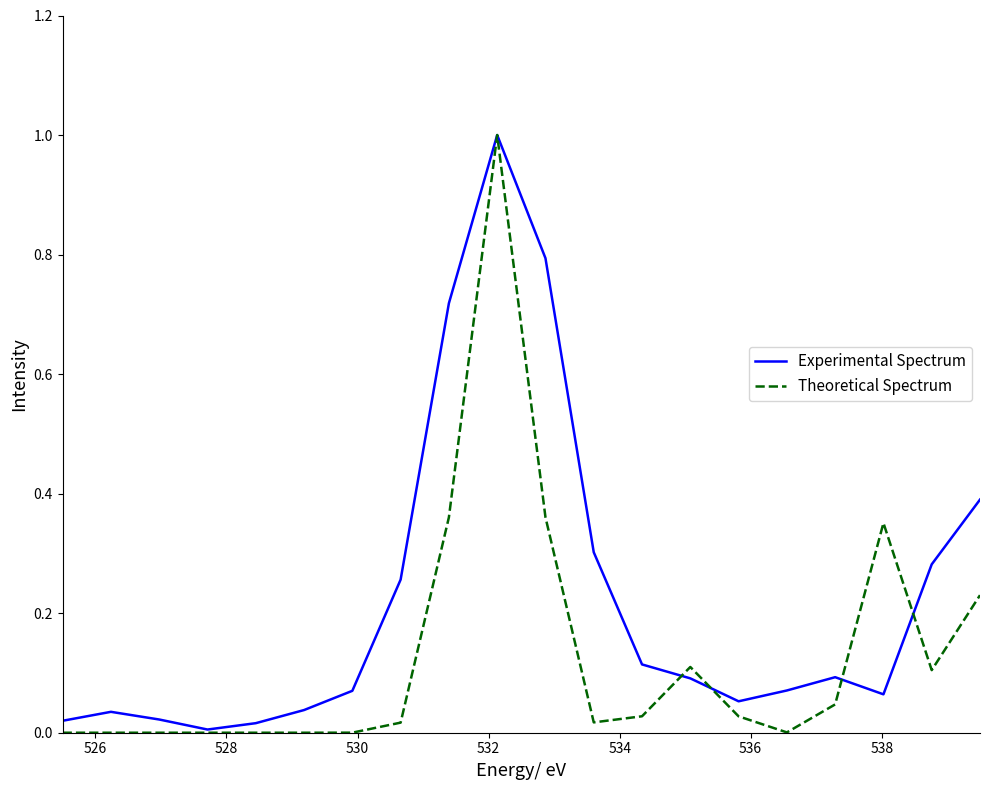

How many series are shown in this chart?

2